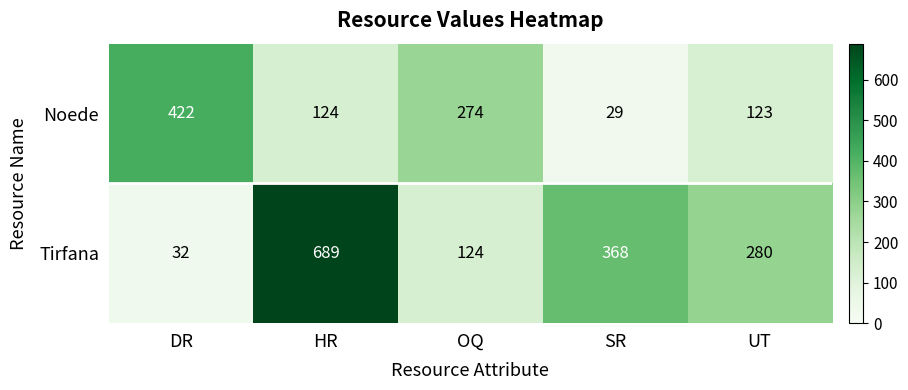

Reading left to right, list all the values displayed in this chart.

Noede: 422	124	274	29	123
Tirfana: 32	689	124	368	280